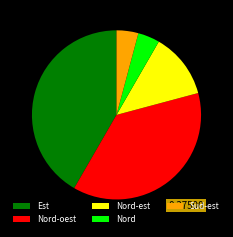

What is the ratio of the value at Nord to the value at Nord-est?

0.3